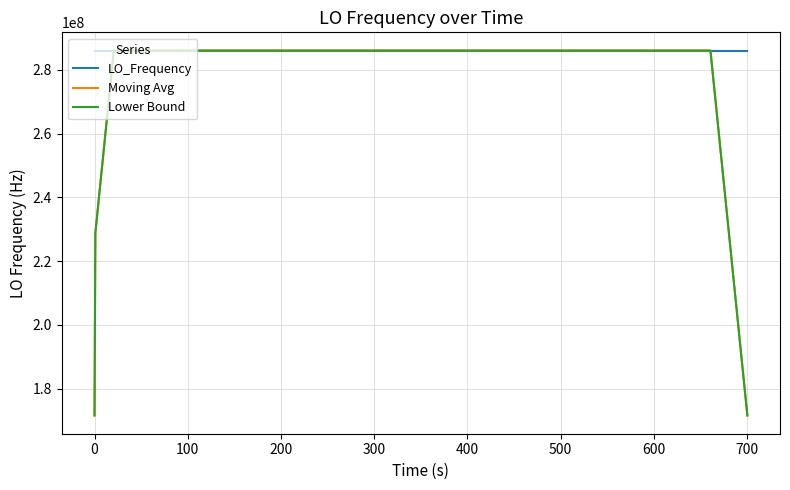

What is the greatest value displayed?

286047001.2